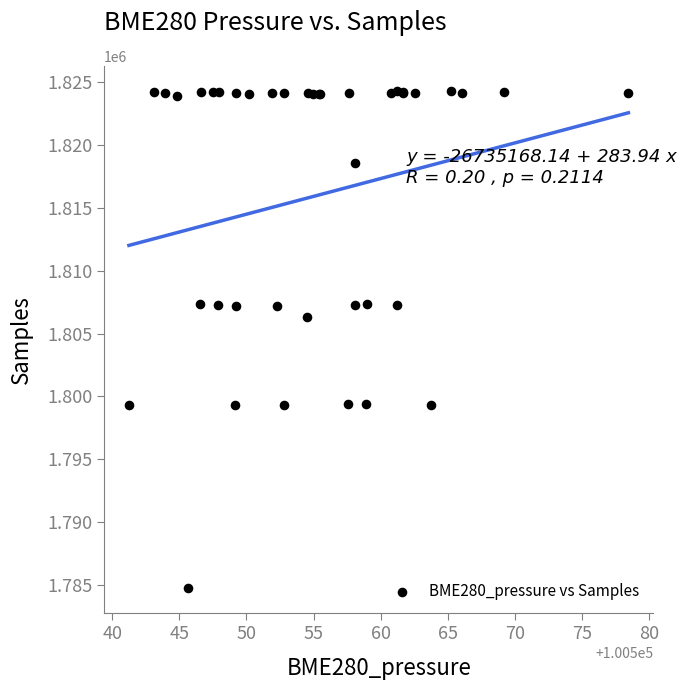

What Y value in the scatter plot is closest to 1804516?

1806333